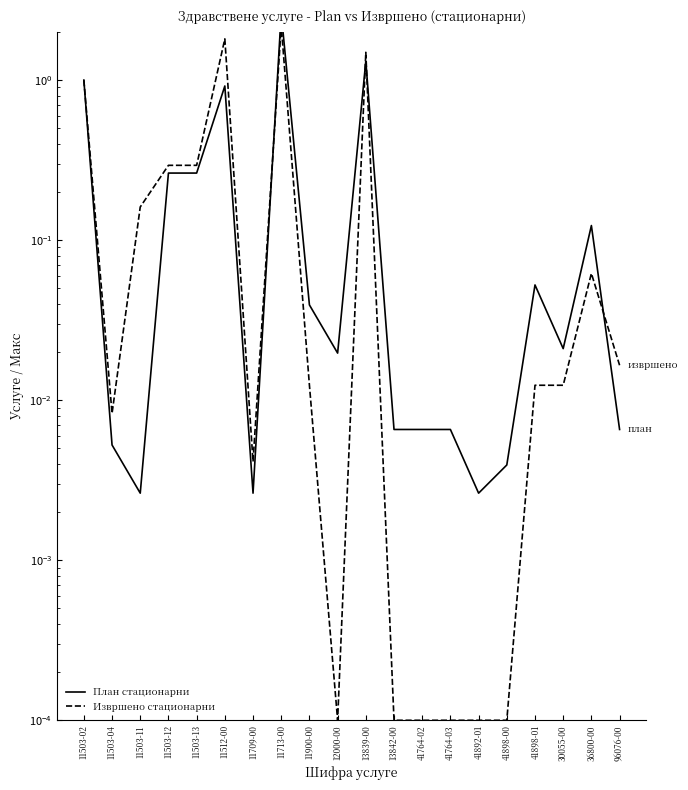

Reading left to right, list all the values displayed in this chart.

План стационарни: 11503-02=1.0	11503-04=0.0	11503-11=0.0	11503-12=0.3	11503-13=0.3	11512-00=0.9	11709-00=0.0	11713-00=2.6	11900-00=0.0	12000-00=0.0	13839-00=1.3	13842-00=0.0	41764-02=0.0	41764-03=0.0	41892-01=0.0	41898-00=0.0	41898-01=0.1	30055-00=0.0	36800-00=0.1	96076-00=0.0
Извршено стационарни: 11503-02=1.0	11503-04=0.0	11503-11=0.2	11503-12=0.3	11503-13=0.3	11512-00=1.8	11709-00=0.0	11713-00=2.2	11900-00=0.0	12000-00=0.0	13839-00=1.5	13842-00=0.0	41764-02=0.0	41764-03=0.0	41892-01=0.0	41898-00=0.0	41898-01=0.0	30055-00=0.0	36800-00=0.1	96076-00=0.0